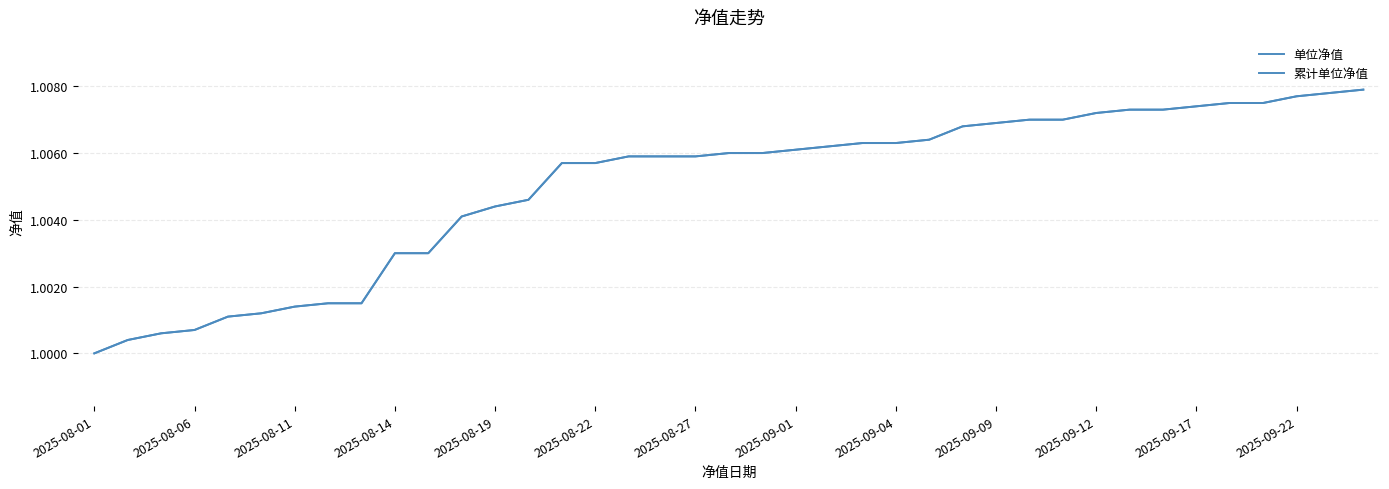

Is this an area chart (filled region under the line)?

No